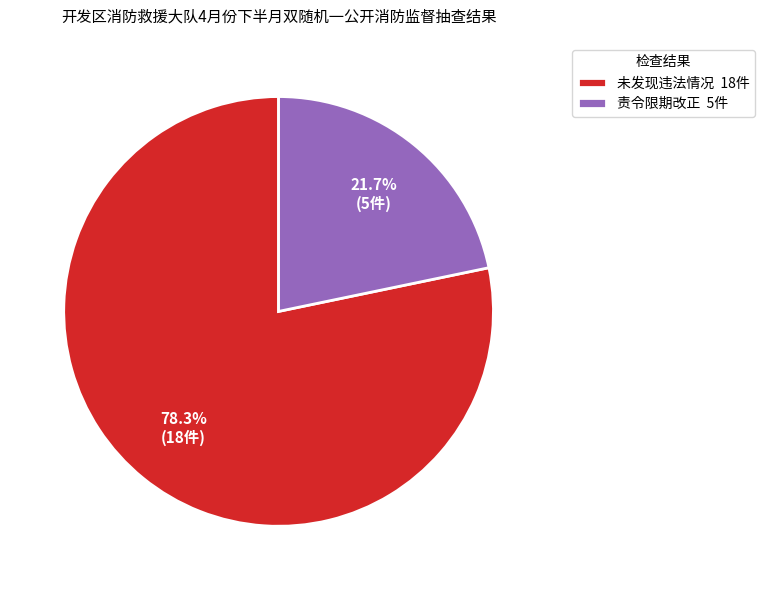

To the nearest percent, what is the difference between the largest and smallest slice percentages?

57%